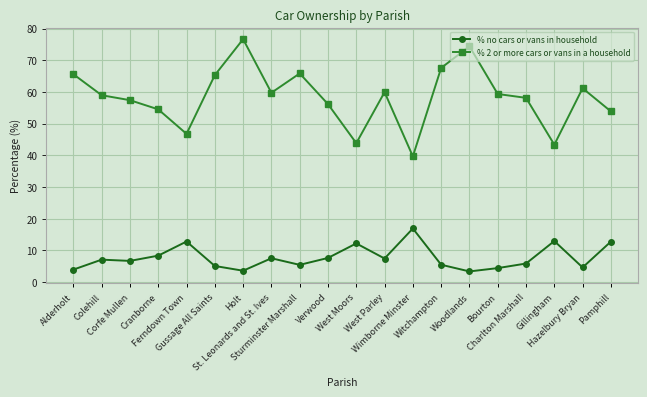

How many interior local valleys does the % 2 or more cars or vans in a household series have?

5